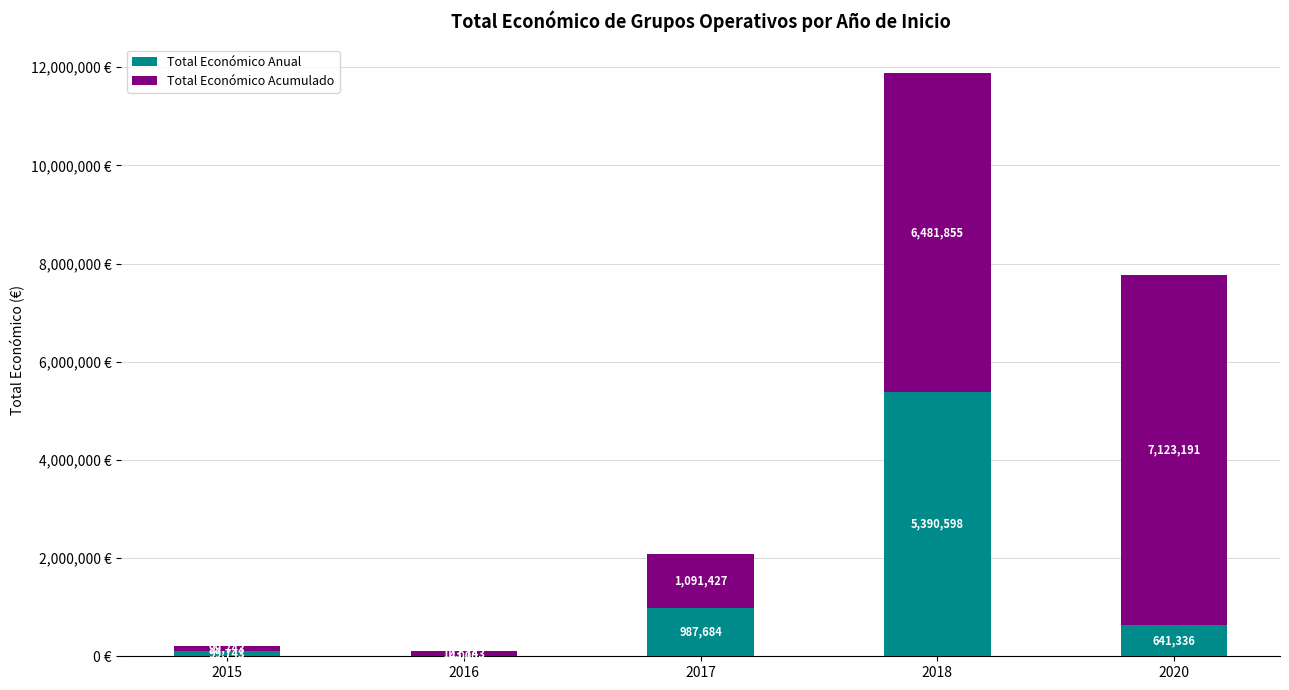

The Total Económico Anual series shows 5390598 at 2018. True or false?

True